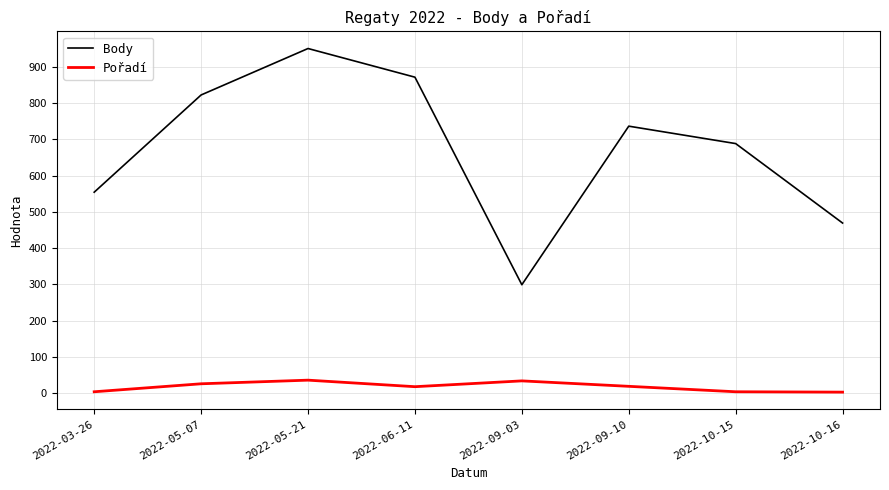

What is the difference between the second highest and second lowest values in the Body series?

402